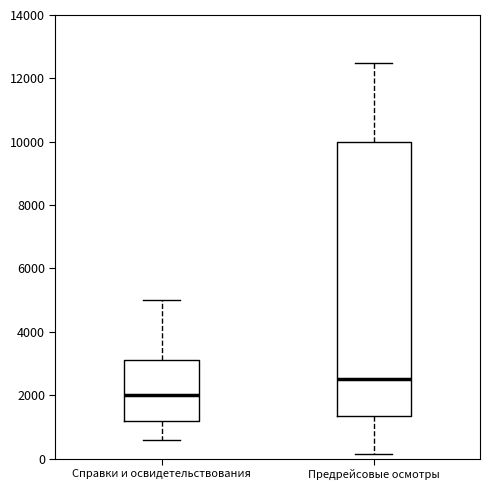

Which box has the highest median line?

Предрейсовые осмотры